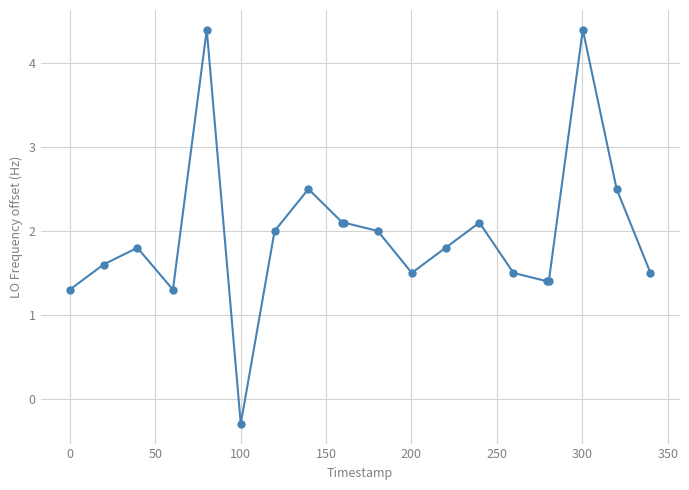

What is the maximum value shown in the chart?

4.4